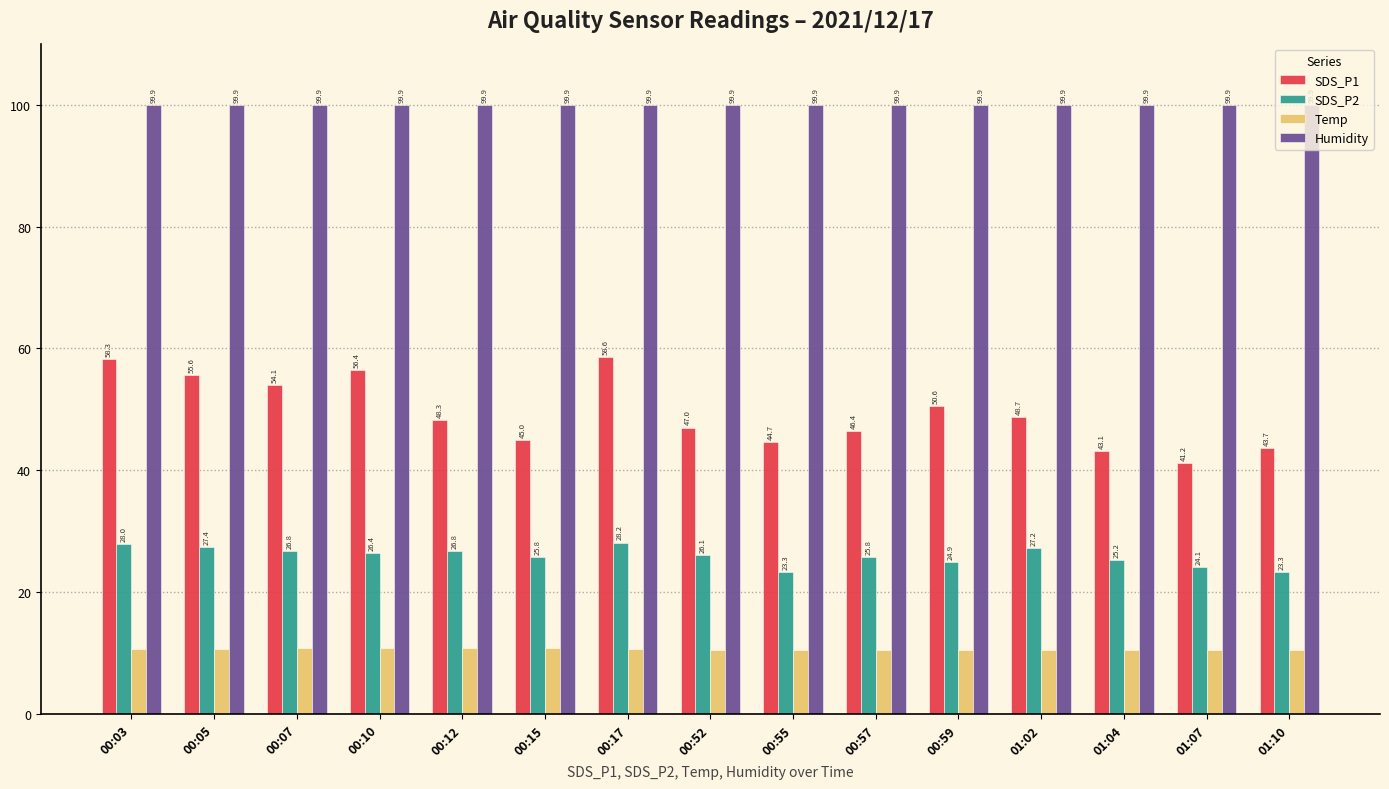

Reading left to right, what are all the values shown in this chart?

SDS_P1: 00:03=58.3	00:05=55.6	00:07=54.1	00:10=56.4	00:12=48.3	00:15=45.0	00:17=58.6	00:52=47.0	00:55=44.7	00:57=46.4	00:59=50.6	01:02=48.7	01:04=43.1	01:07=41.2	01:10=43.7
SDS_P2: 00:03=28.0	00:05=27.4	00:07=26.8	00:10=26.4	00:12=26.8	00:15=25.8	00:17=28.2	00:52=26.1	00:55=23.3	00:57=25.8	00:59=24.9	01:02=27.2	01:04=25.2	01:07=24.1	01:10=23.3
Temp: 00:03=10.7	00:05=10.7	00:07=10.8	00:10=10.8	00:12=10.8	00:15=10.8	00:17=10.7	00:52=10.6	00:55=10.6	00:57=10.6	00:59=10.6	01:02=10.6	01:04=10.6	01:07=10.6	01:10=10.6
Humidity: 00:03=99.9	00:05=99.9	00:07=99.9	00:10=99.9	00:12=99.9	00:15=99.9	00:17=99.9	00:52=99.9	00:55=99.9	00:57=99.9	00:59=99.9	01:02=99.9	01:04=99.9	01:07=99.9	01:10=99.9